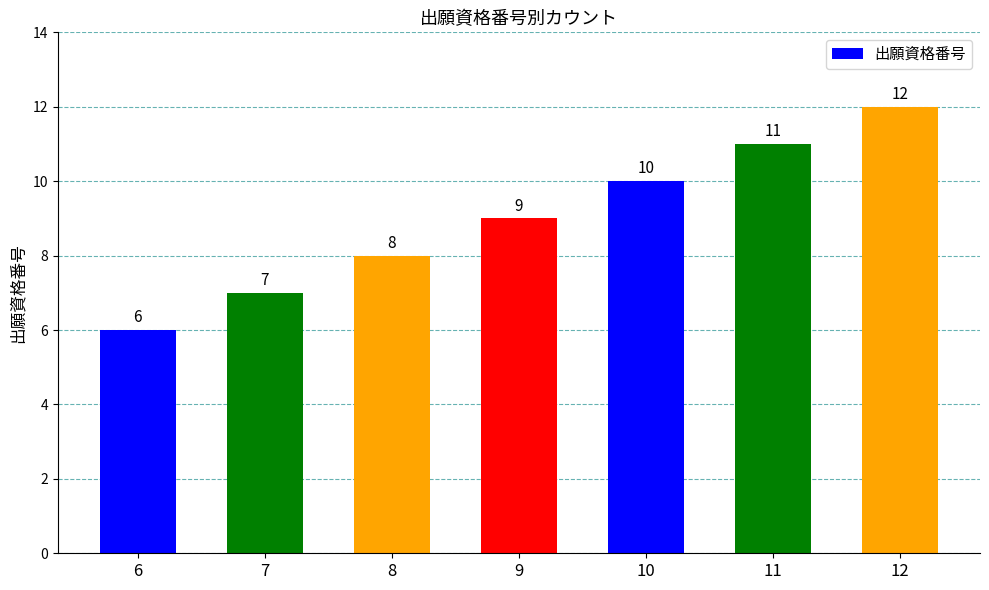

Which label corresponds to the smallest value in the chart?

6